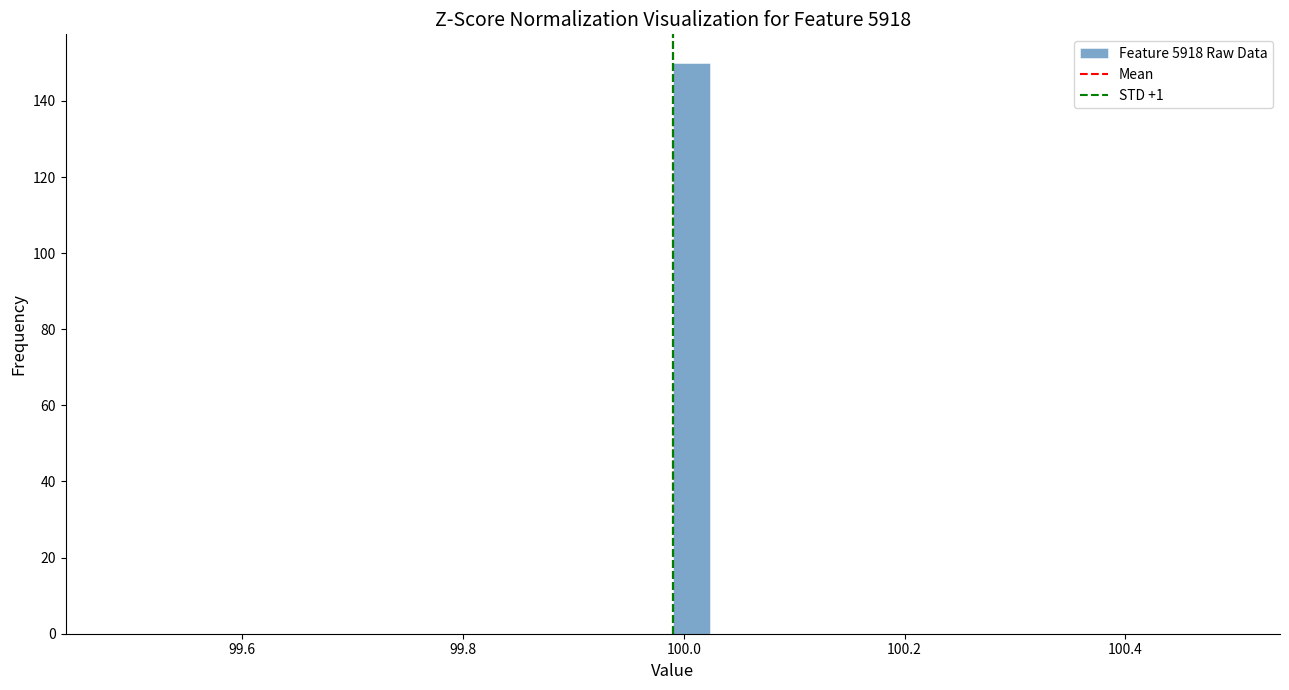

Around what value on the x-axis is the tallest bar? Give the approximate position of its centre, as read against the axis.

100.00